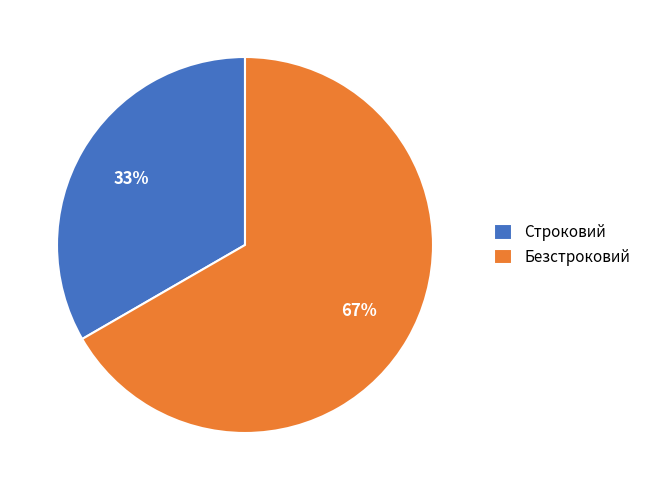

What is the ratio of the value at Безстроковий to the value at Строковий?

2.0